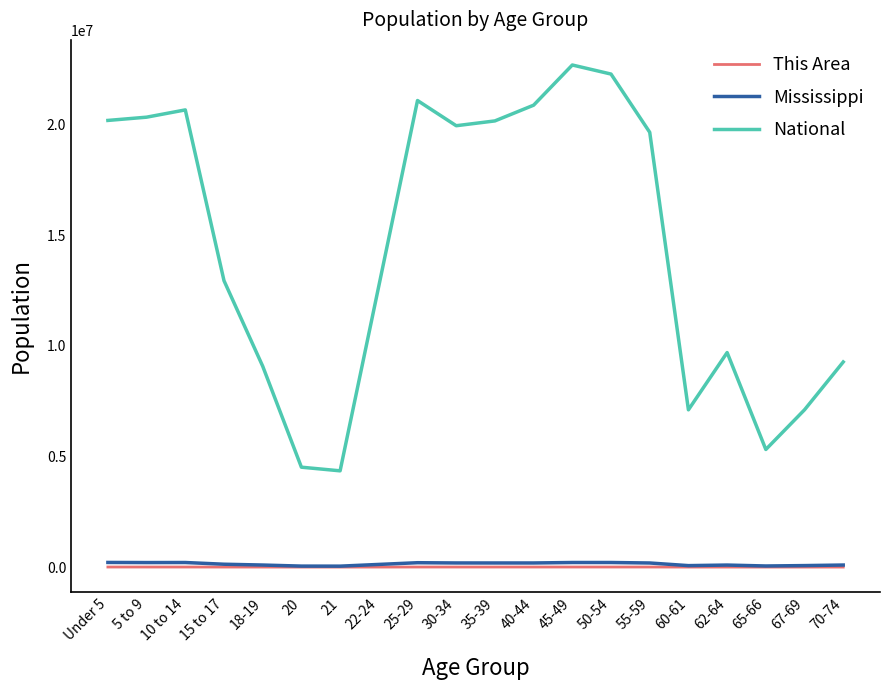

True or false: This Area and National cross at least once.

False